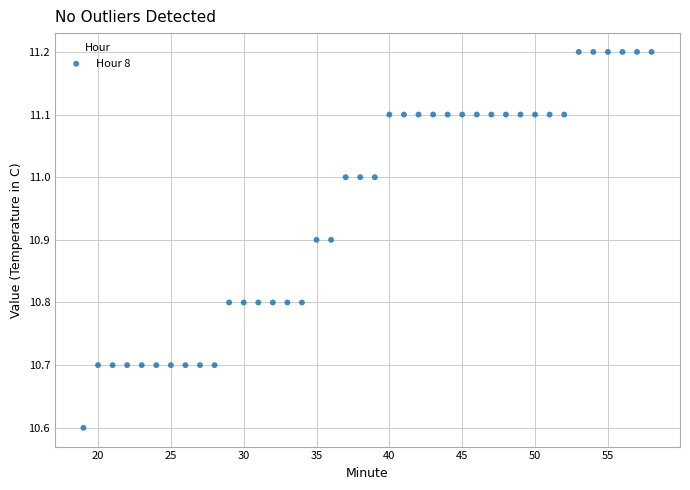

What is the range of X values (max minus min)?

39.0